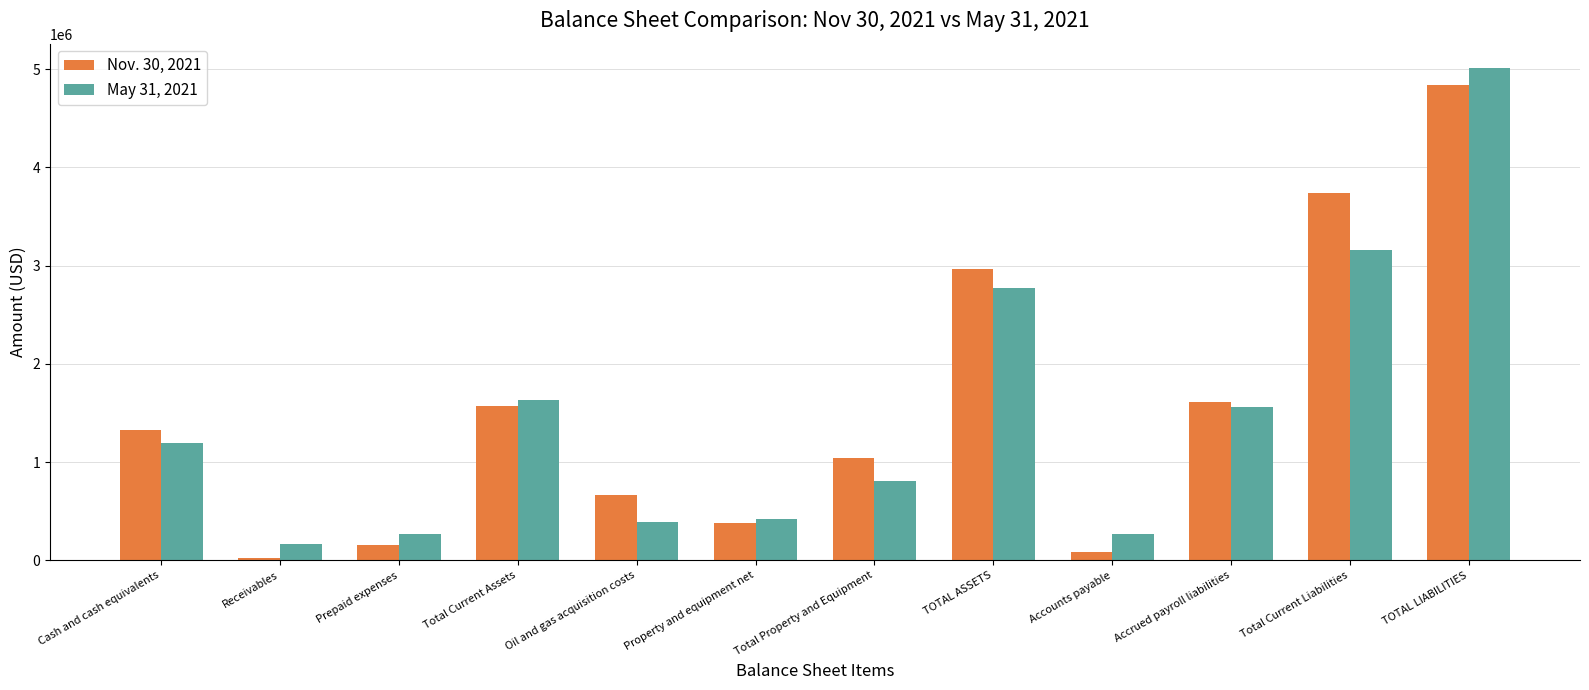

What is the sum of the May 31, 2021 values at TOTAL ASSETS and Total Current Liabilities?

5931423